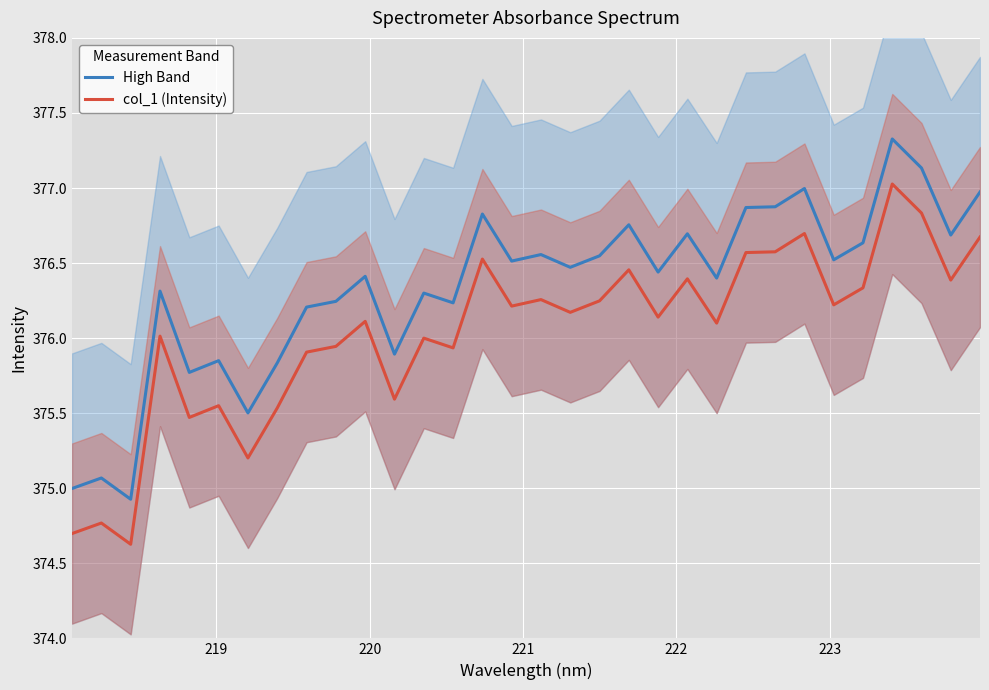

List the series in order of their overall mean, lowest first.

col_1 (Intensity), High Band